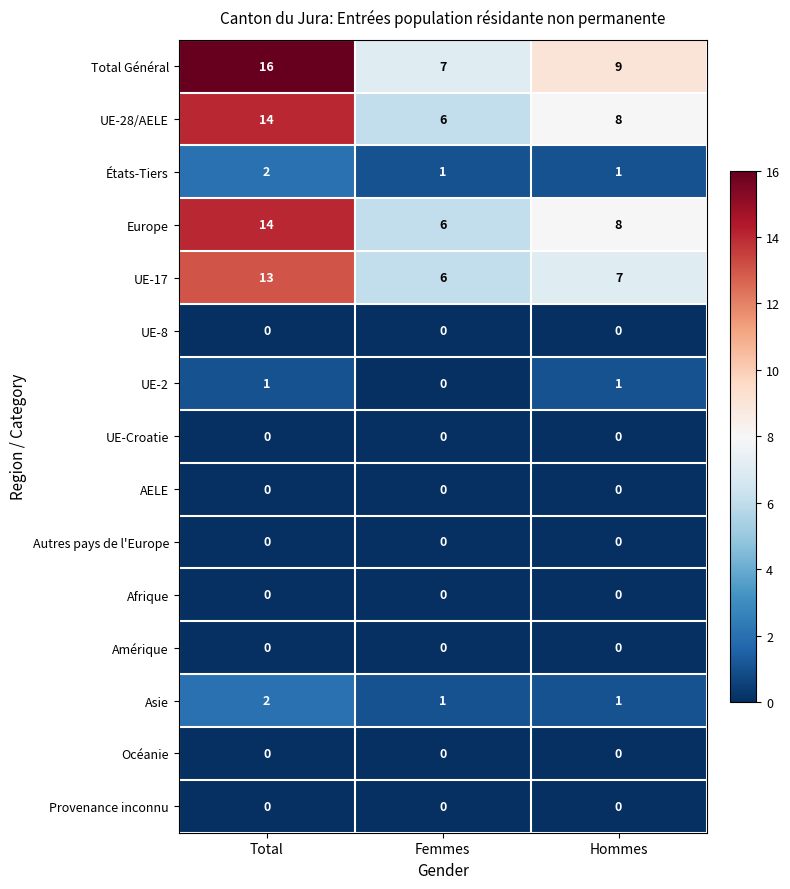

What is the greatest value displayed?

16